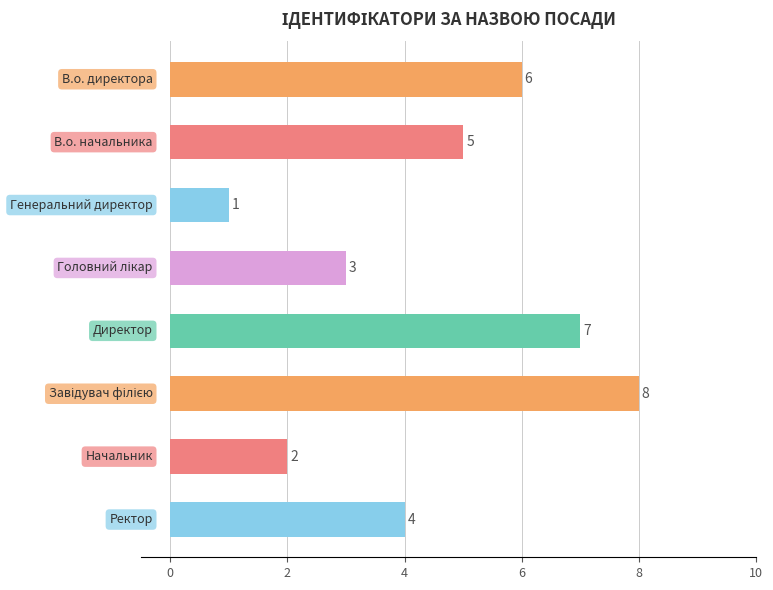

What is the difference between the second highest and minimum values?

6